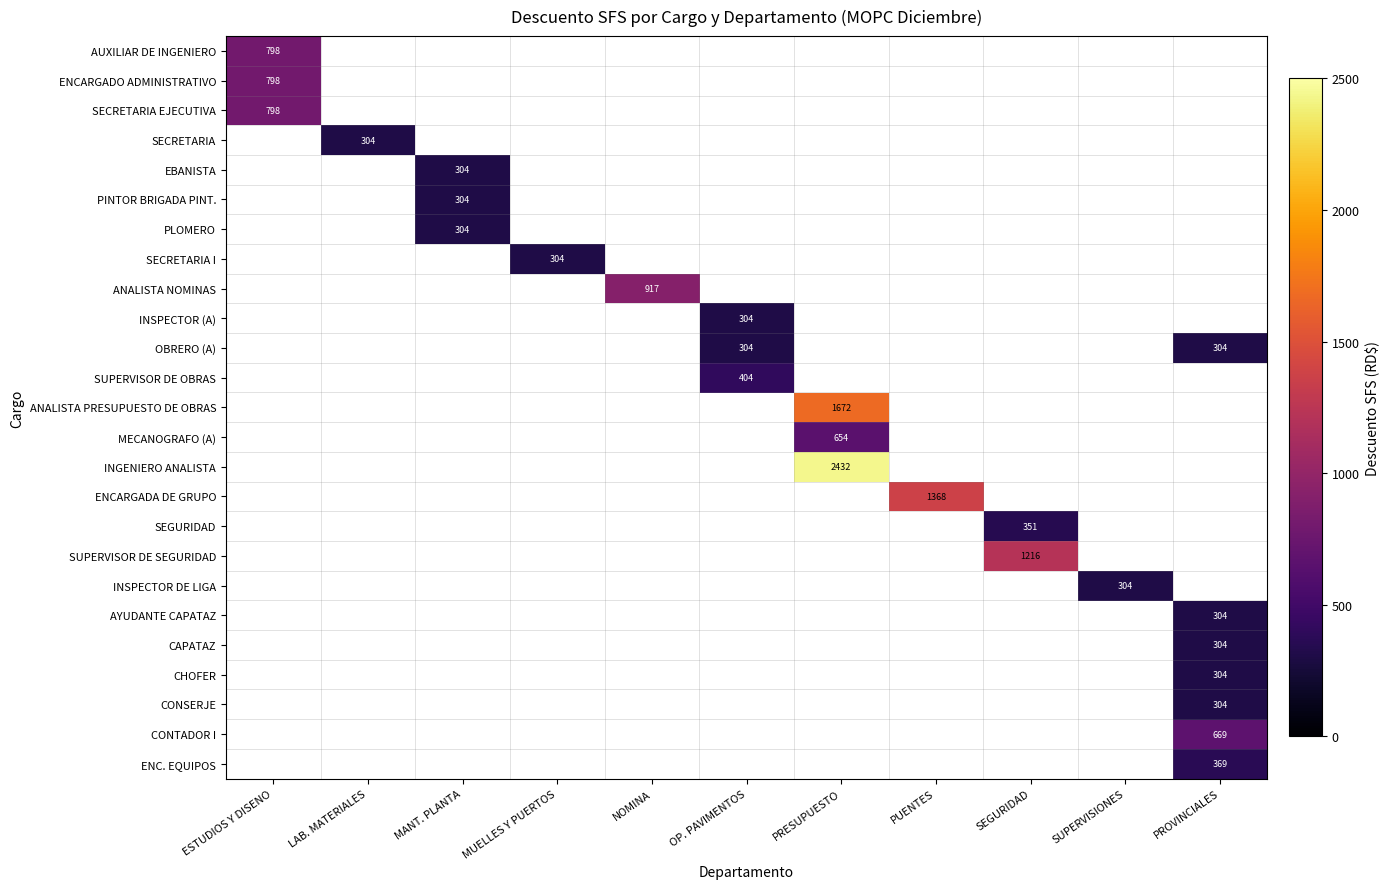

Is it true that ENC. EQUIPOS equals 369 at PROVINCIALES?

True